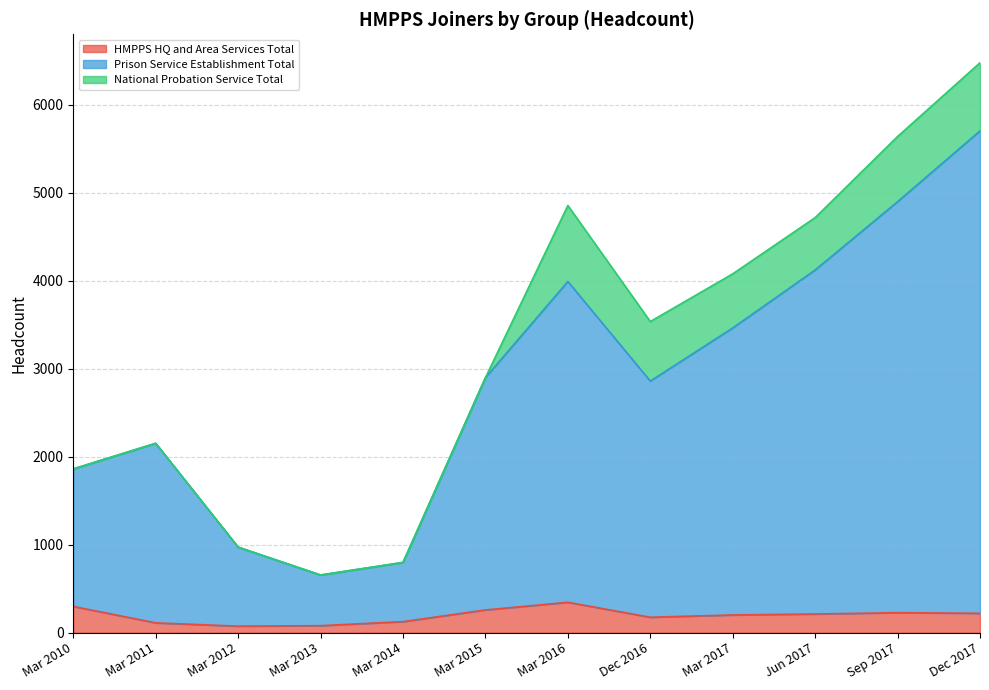

Which category has the highest value in the Grand Total series?

Dec 2017